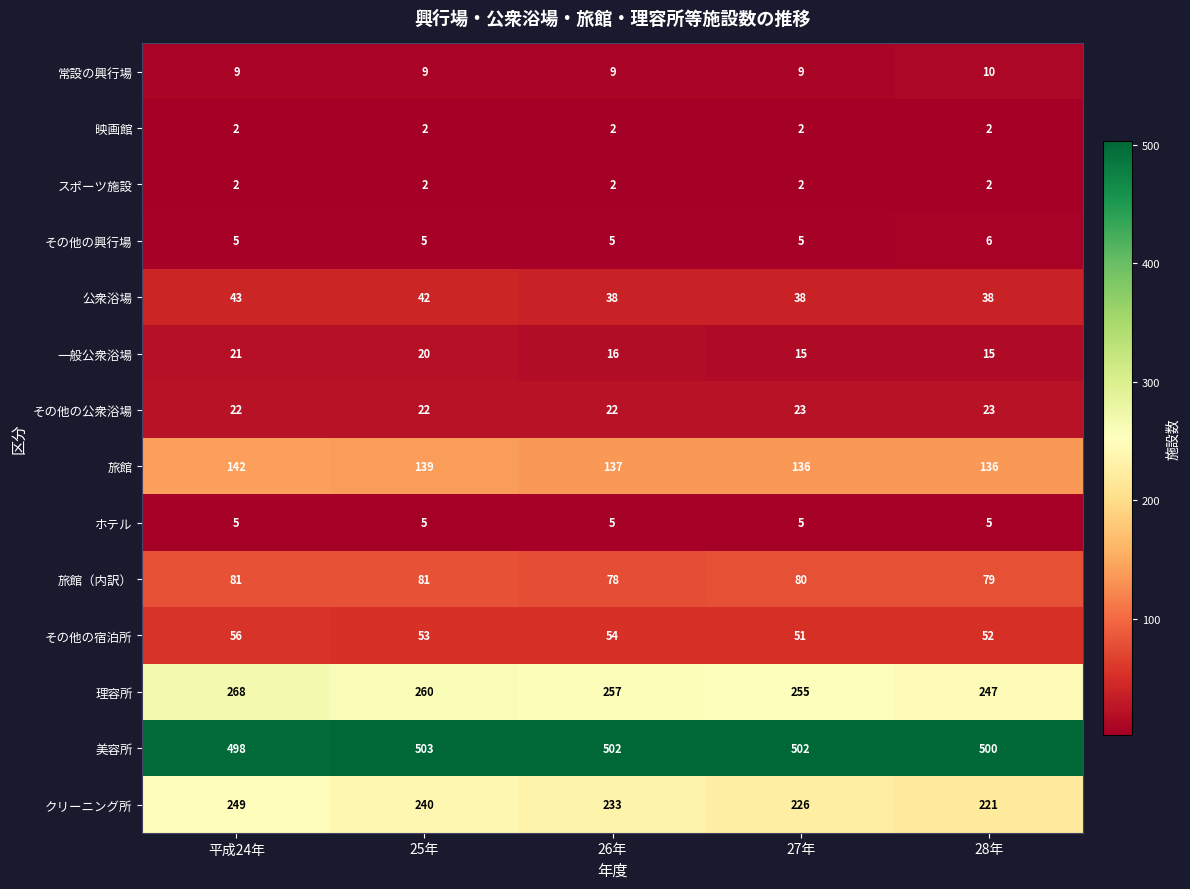

Which category has the lowest value in the 理容所 series?

28年